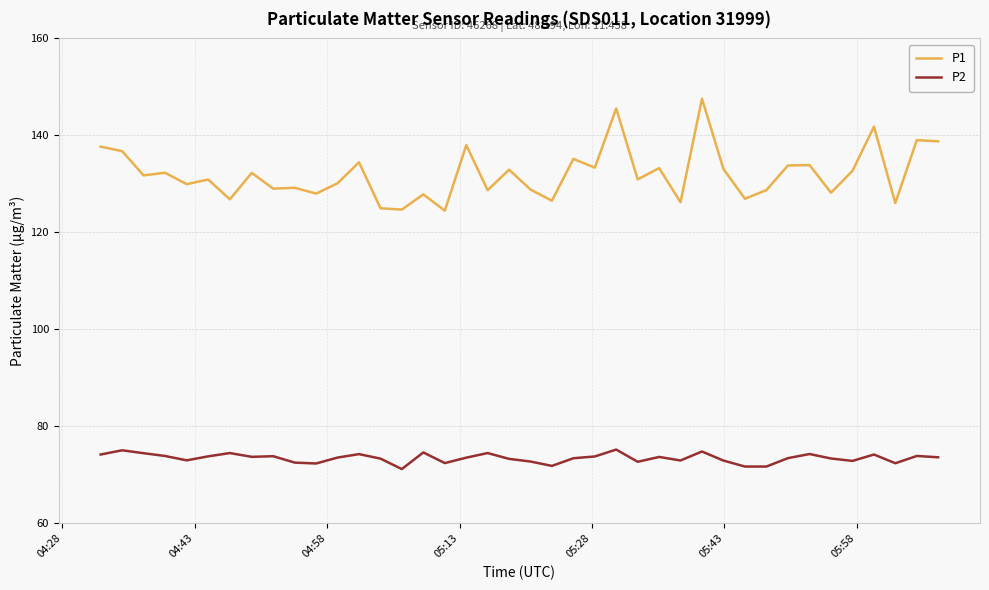

True or false: P1 and P2 cross at least once.

False